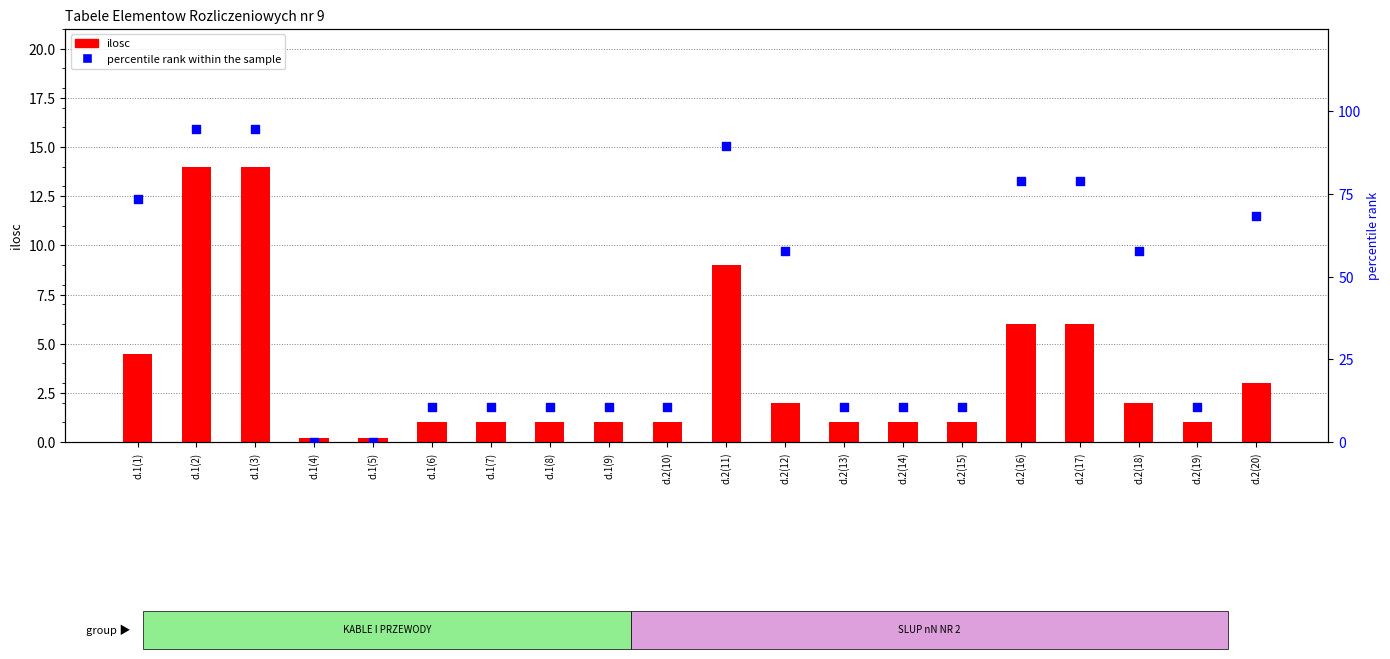

Which series reaches the minimum Y coordinate?

percentile rank within the sample